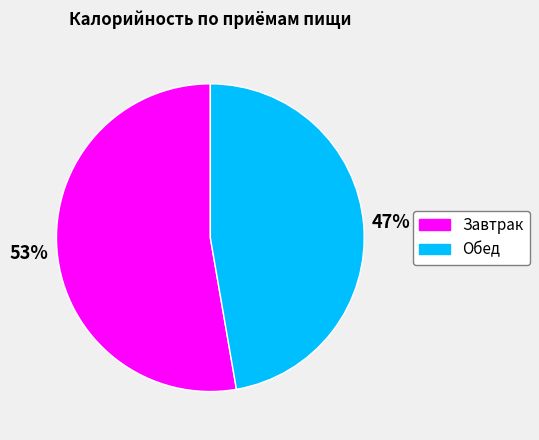

Approximately how many times larger is the value at Обед compared to Завтрак?

0.9